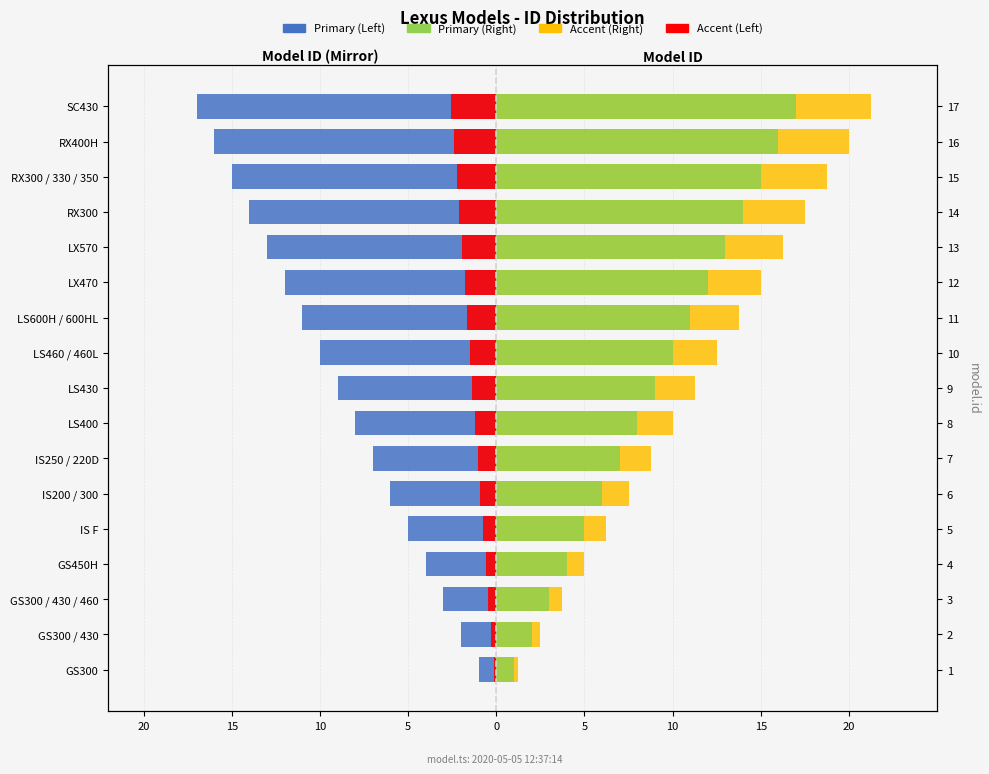

Reading left to right, extract all data points from this chart.

Primary (Left): -1.0	-2.0	-3.0	-4.0	-5.0	-6.0	-7.0	-8.0	-9.0	-10.0	-11.0	-12.0	-13.0	-14.0	-15.0	-16.0	-17.0
Primary (Right): 1.0	2.0	3.0	4.0	5.0	6.0	7.0	8.0	9.0	10.0	11.0	12.0	13.0	14.0	15.0	16.0	17.0
Accent (Left): -0.1	-0.3	-0.4	-0.6	-0.8	-0.9	-1.1	-1.2	-1.3	-1.5	-1.6	-1.8	-1.9	-2.1	-2.2	-2.4	-2.5
Accent (Right): 1.2	2.5	3.8	5.0	6.2	7.5	8.8	10.0	11.2	12.5	13.8	15.0	16.2	17.5	18.8	20.0	21.2